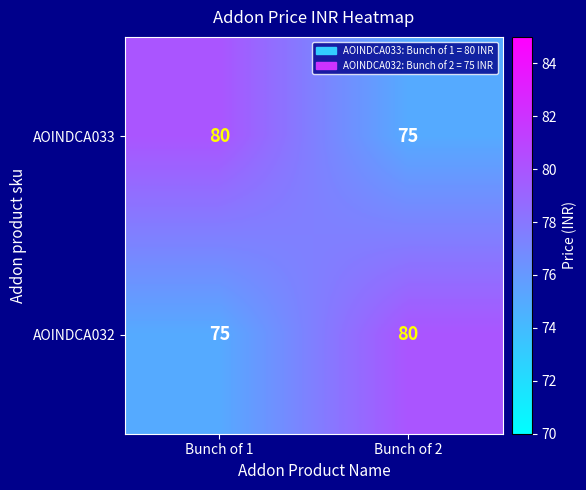

What is the total value across all series at Bunch of 2?

155